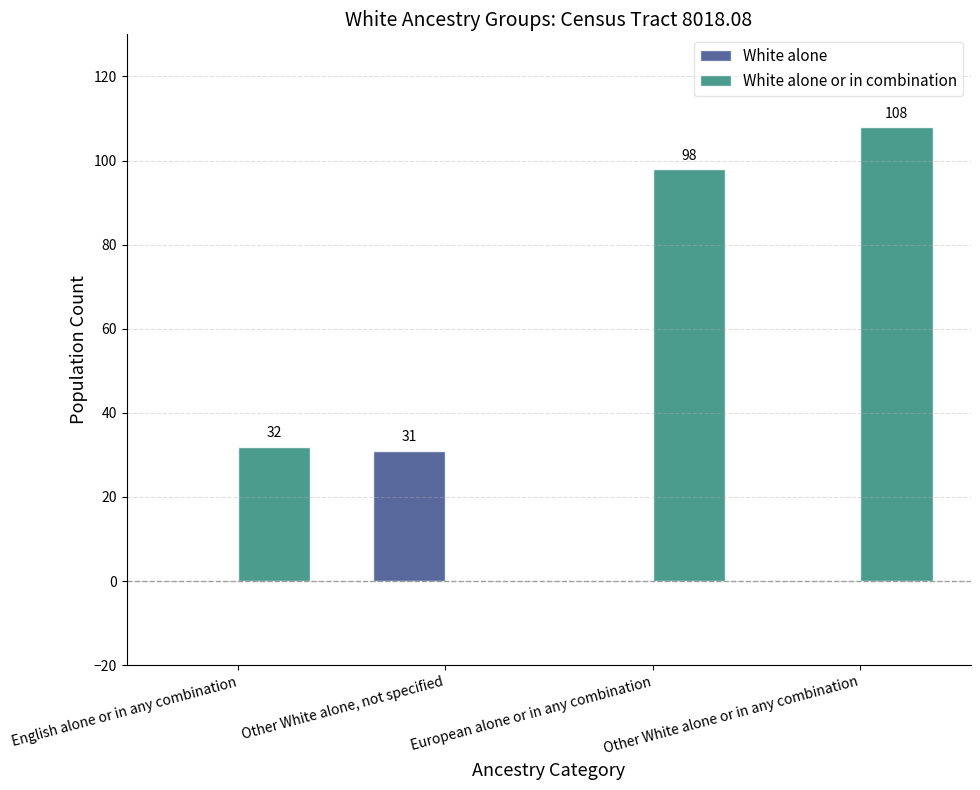

Which series changed the most between English alone or in any combination and Other White alone, not specified?

White alone or in combination